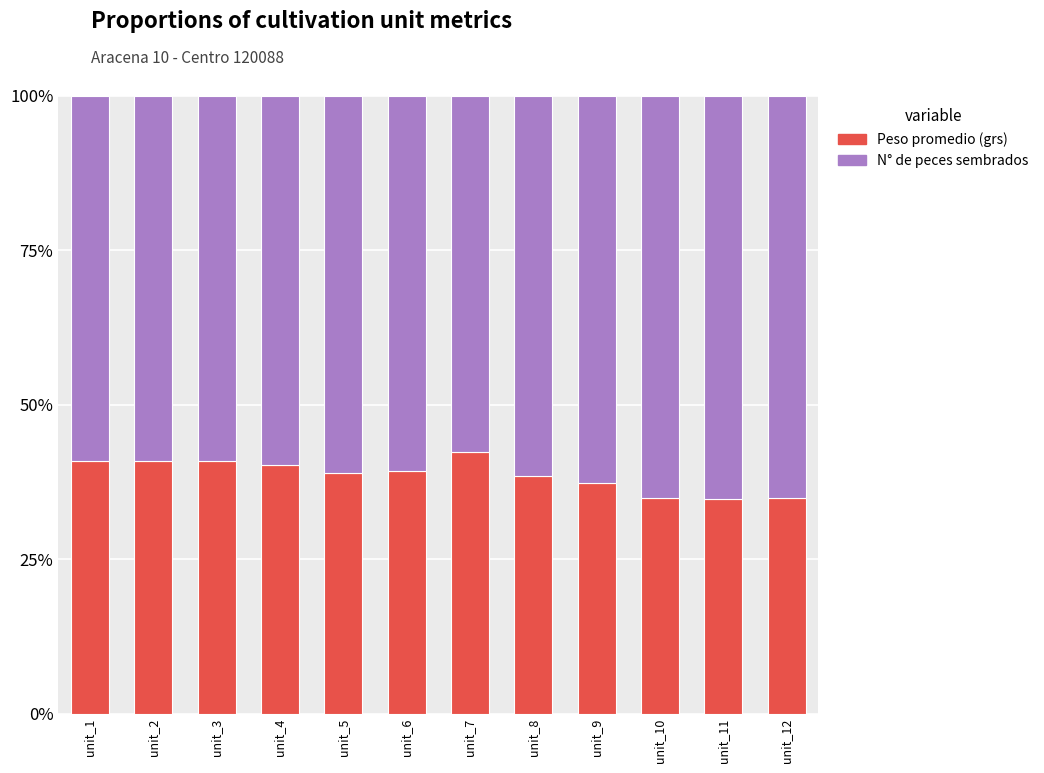

Is it true that Peso promedio (grs) equals 20.0 at unit_10?

False